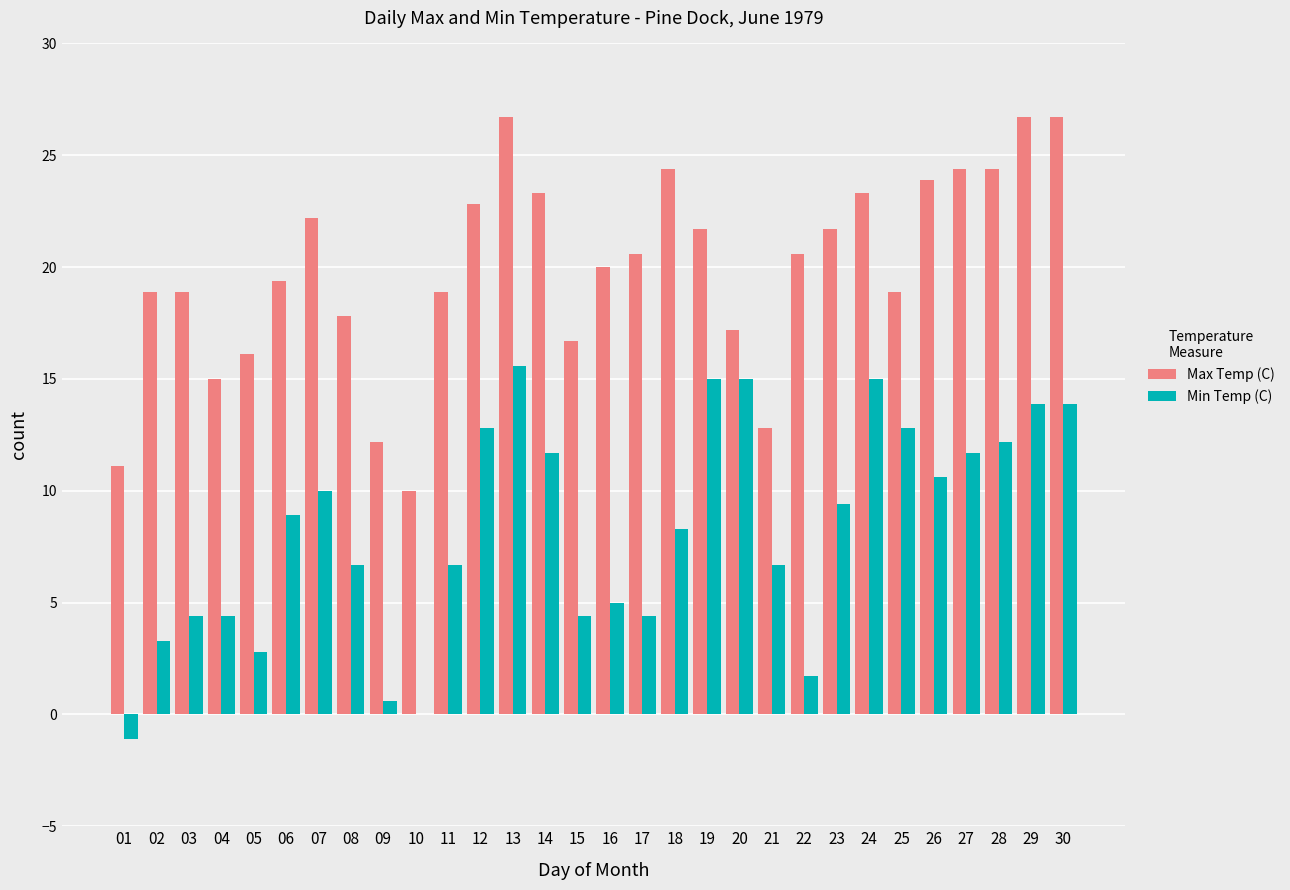

Reading left to right, what are all the values shown in this chart?

Max Temp (C): 11.1	18.9	18.9	15.0	16.1	19.4	22.2	17.8	12.2	10.0	18.9	22.8	26.7	23.3	16.7	20.0	20.6	24.4	21.7	17.2	12.8	20.6	21.7	23.3	18.9	23.9	24.4	24.4	26.7	26.7
Min Temp (C): -1.1	3.3	4.4	4.4	2.8	8.9	10.0	6.7	0.6	0.0	6.7	12.8	15.6	11.7	4.4	5.0	4.4	8.3	15.0	15.0	6.7	1.7	9.4	15.0	12.8	10.6	11.7	12.2	13.9	13.9